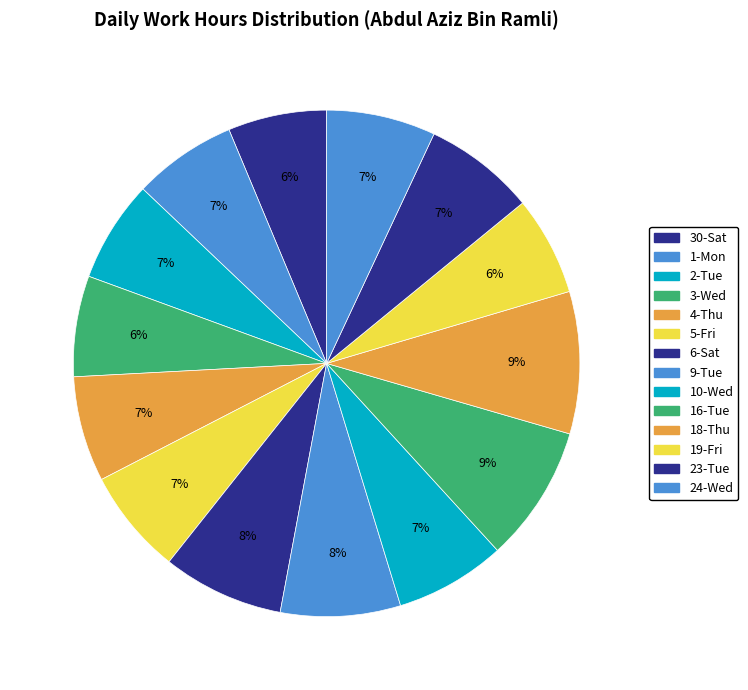

What percentage is the 6-Sat slice, to the nearest percent?

8%